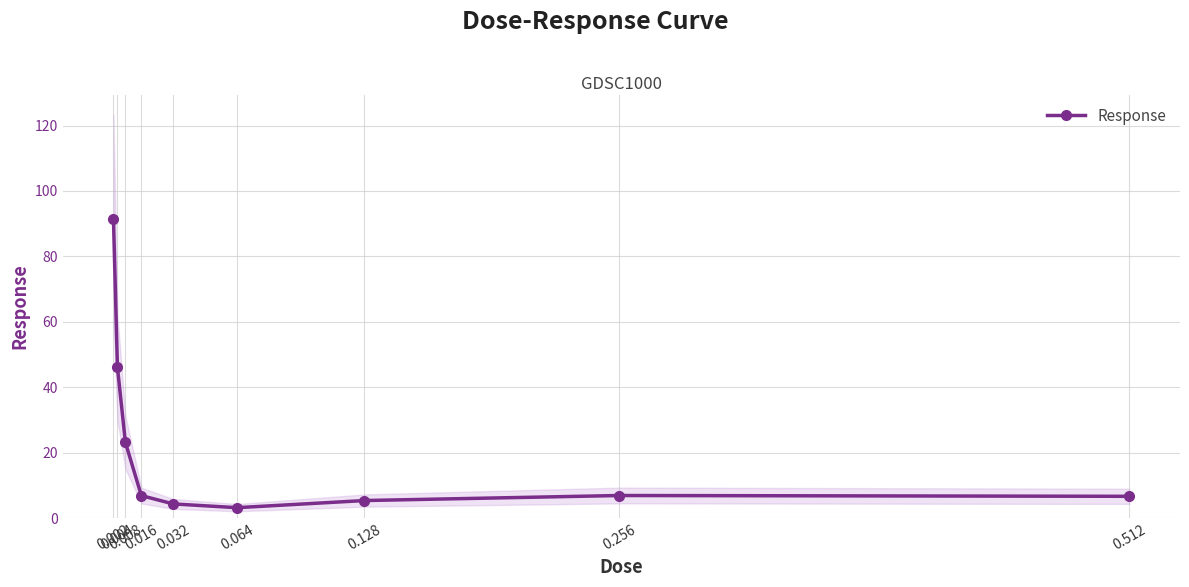

Is it true that the value at 0.512 is 6.6?

True